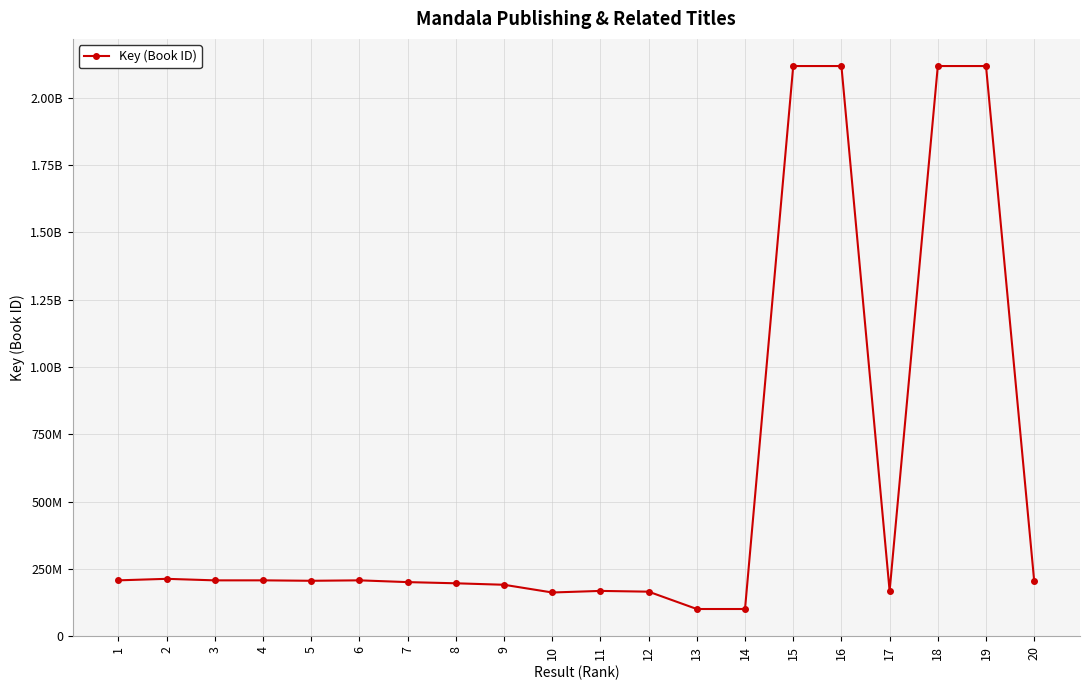

What is the difference between the second highest and minimum values?

2017071918